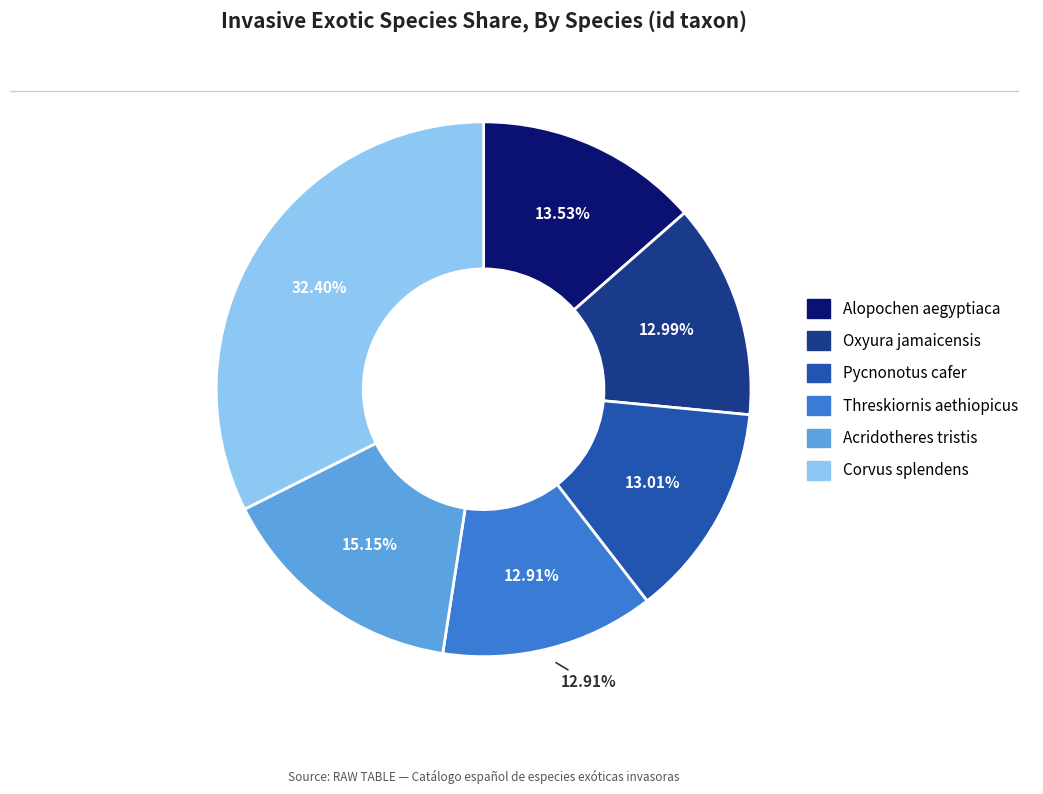

Which slice is the smallest?

Threskiornis aethiopicus